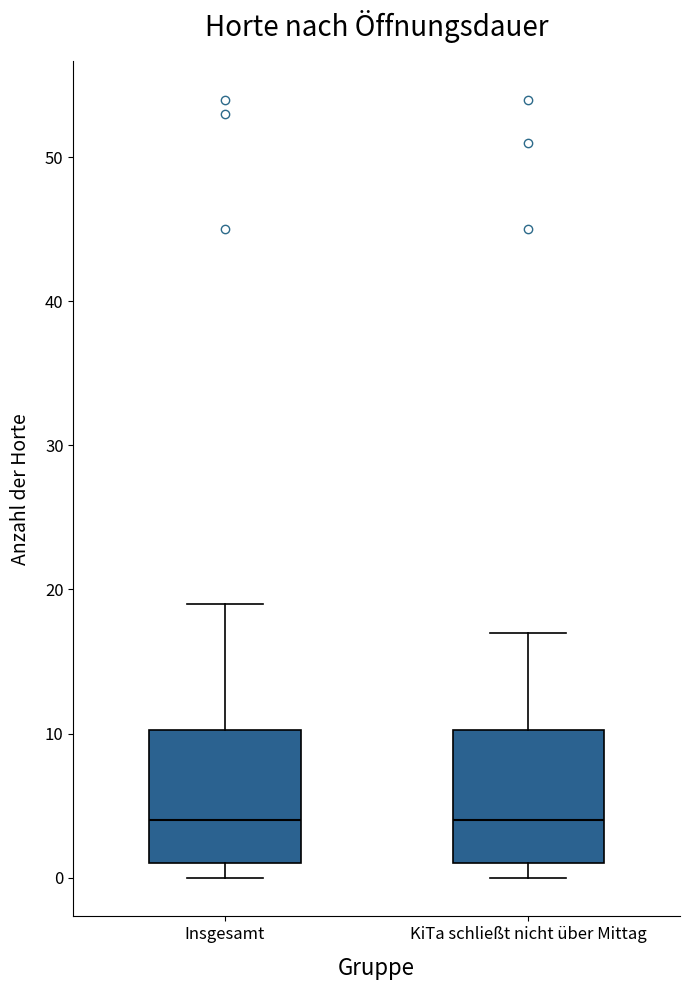

Reading left to right, transcribe this box plot: for each box, give where its median line is, the range the box spans, and where its two whiskers end, as read against the y-axis. The values are not printed on the chart, so give them approximately, as read against the axis.

Insgesamt: median 4, box 1 to 10, whiskers 0 to 19
KiTa schließt nicht über Mittag: median 4, box 1 to 10, whiskers 0 to 17